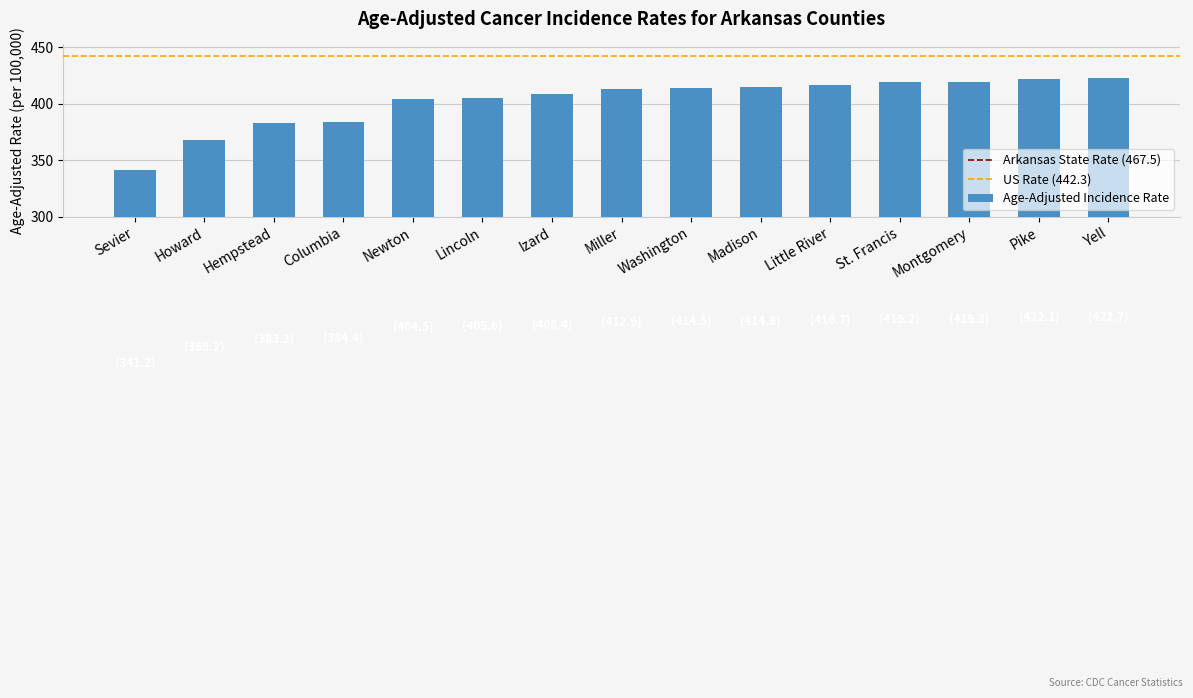

What value does the data have at Pike?

422.1